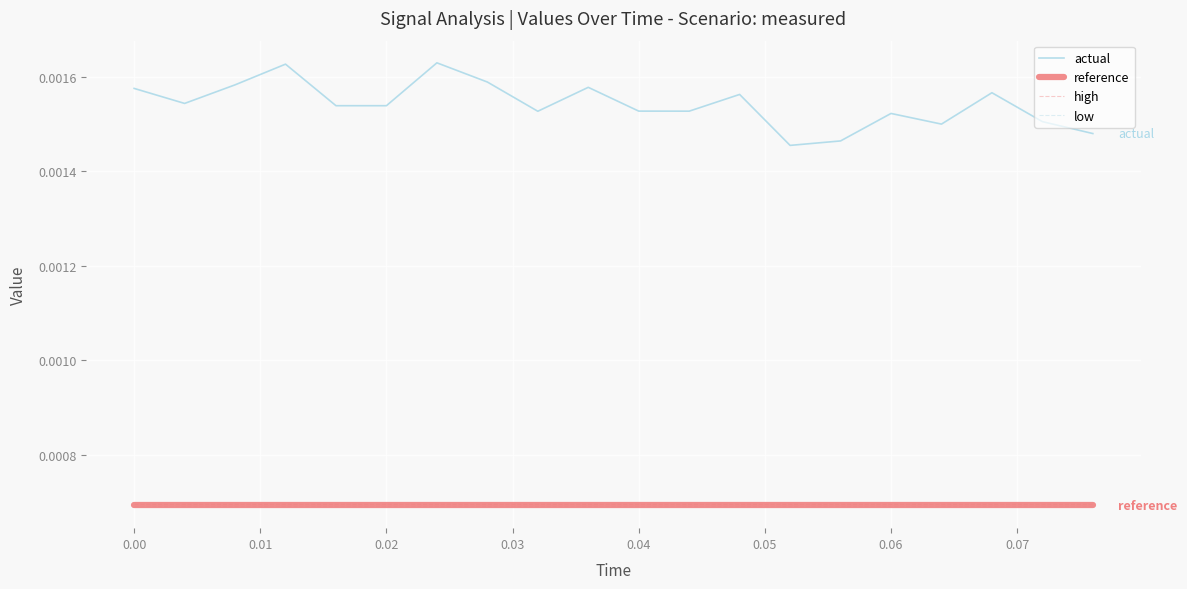

Which series has the largest range (max minus min)?

actual